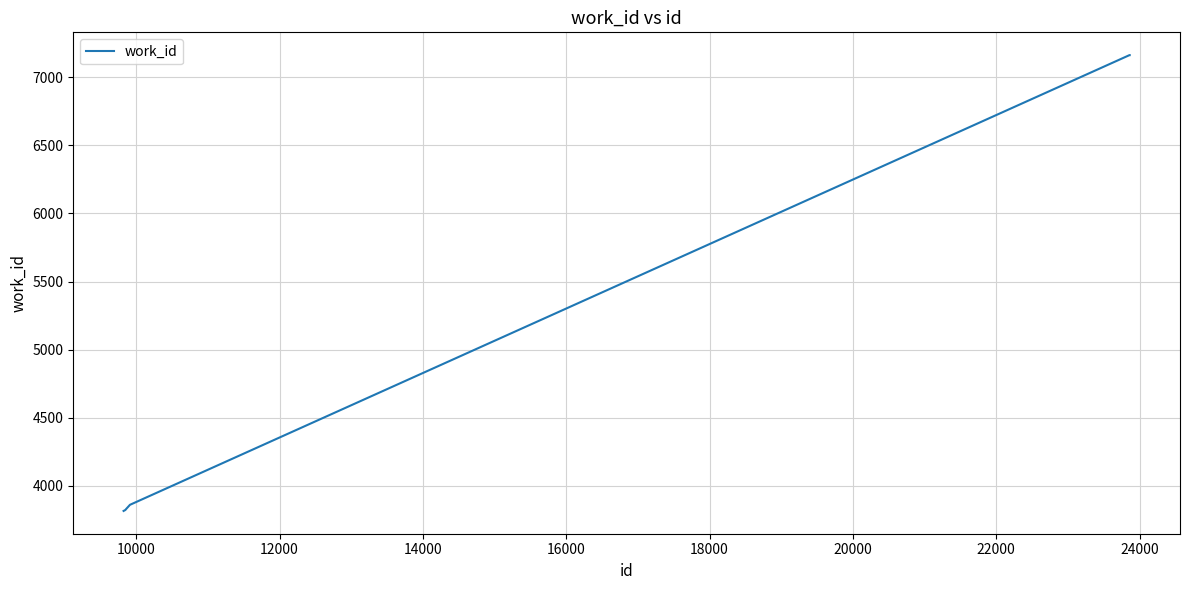

What is the average value?

4942